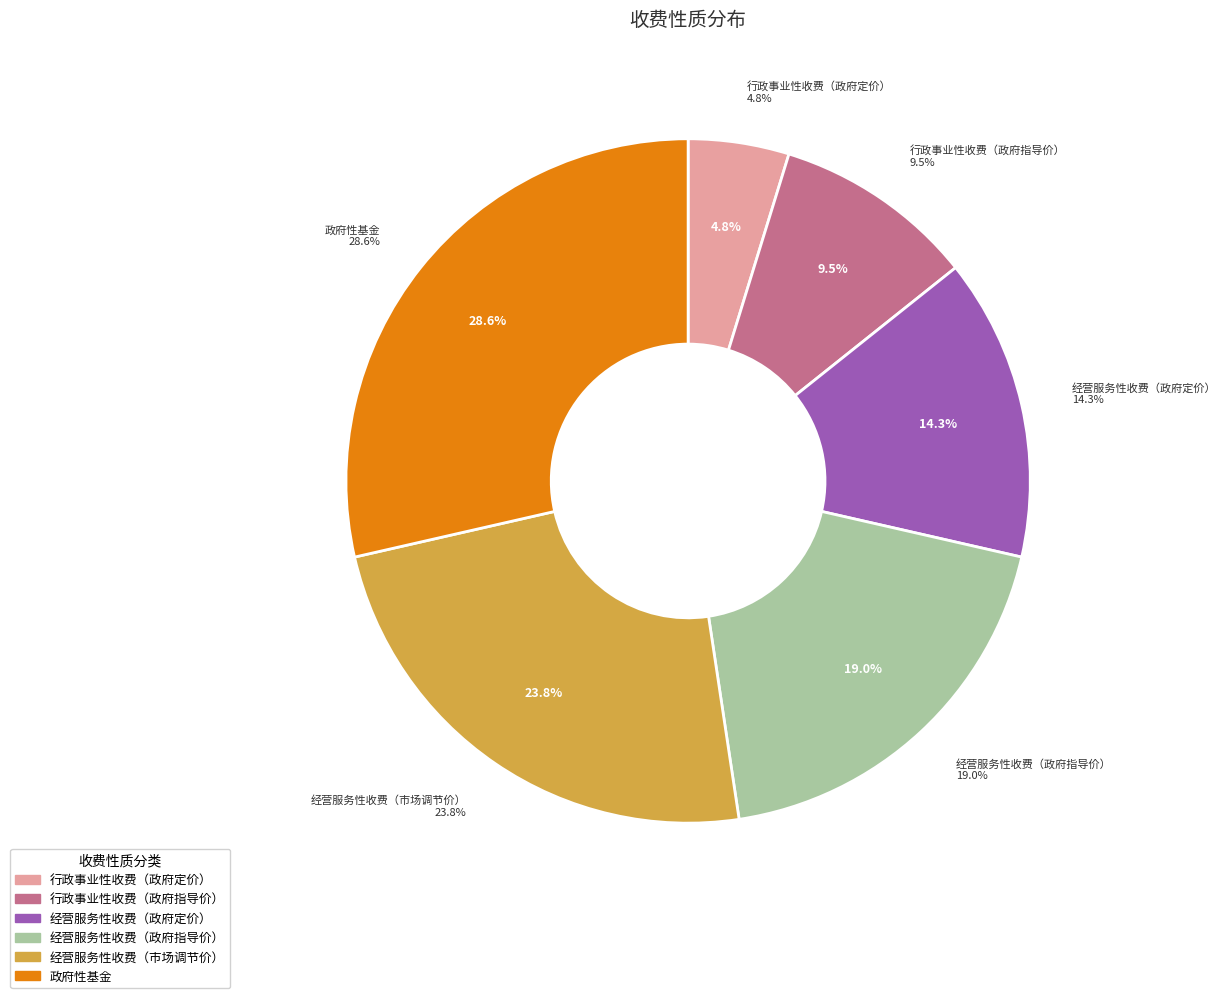

Count the number of slices in the pie.

6